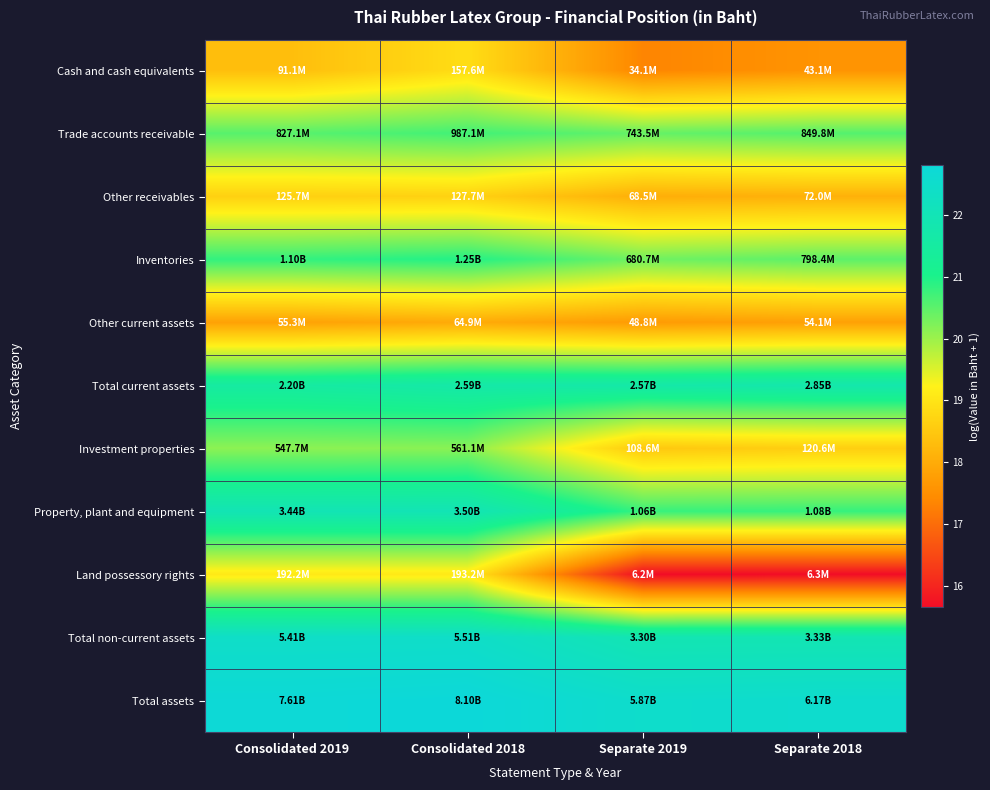

Reading left to right, what are all the values shown in this chart?

Cash and cash equivalents: Consolidated 2019=18.3	Consolidated 2018=18.9	Separate 2019=17.3	Separate 2018=17.6
Trade accounts receivable: Consolidated 2019=20.5	Consolidated 2018=20.7	Separate 2019=20.4	Separate 2018=20.6
Other receivables: Consolidated 2019=18.6	Consolidated 2018=18.7	Separate 2019=18.0	Separate 2018=18.1
Inventories: Consolidated 2019=20.8	Consolidated 2018=20.9	Separate 2019=20.3	Separate 2018=20.5
Other current assets: Consolidated 2019=17.8	Consolidated 2018=18.0	Separate 2019=17.7	Separate 2018=17.8
Total current assets: Consolidated 2019=21.5	Consolidated 2018=21.7	Separate 2019=21.7	Separate 2018=21.8
Investment properties: Consolidated 2019=20.1	Consolidated 2018=20.1	Separate 2019=18.5	Separate 2018=18.6
Property, plant and equipment: Consolidated 2019=22.0	Consolidated 2018=22.0	Separate 2019=20.8	Separate 2018=20.8
Land possessory rights: Consolidated 2019=19.1	Consolidated 2018=19.1	Separate 2019=15.6	Separate 2018=15.7
Total non-current assets: Consolidated 2019=22.4	Consolidated 2018=22.4	Separate 2019=21.9	Separate 2018=21.9
Total assets: Consolidated 2019=22.8	Consolidated 2018=22.8	Separate 2019=22.5	Separate 2018=22.5